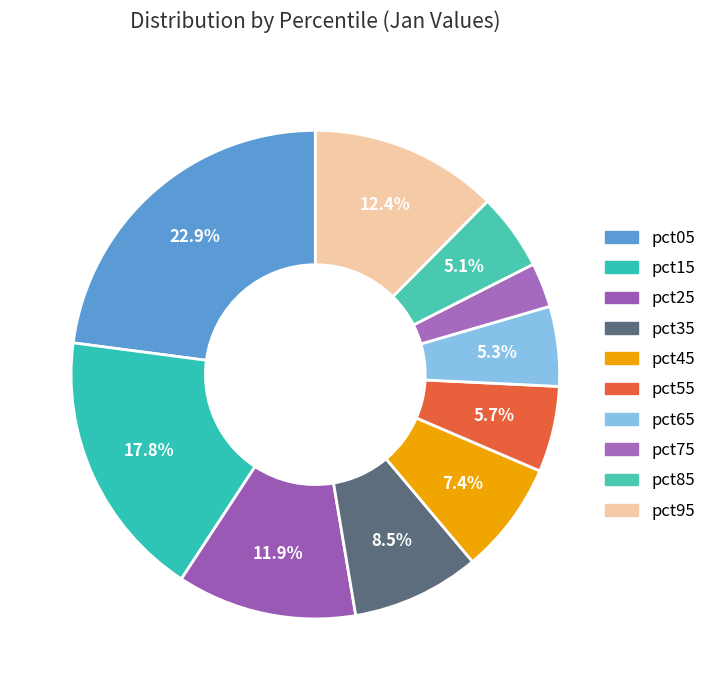

Is there any slice that represents more than half of the pie?

No